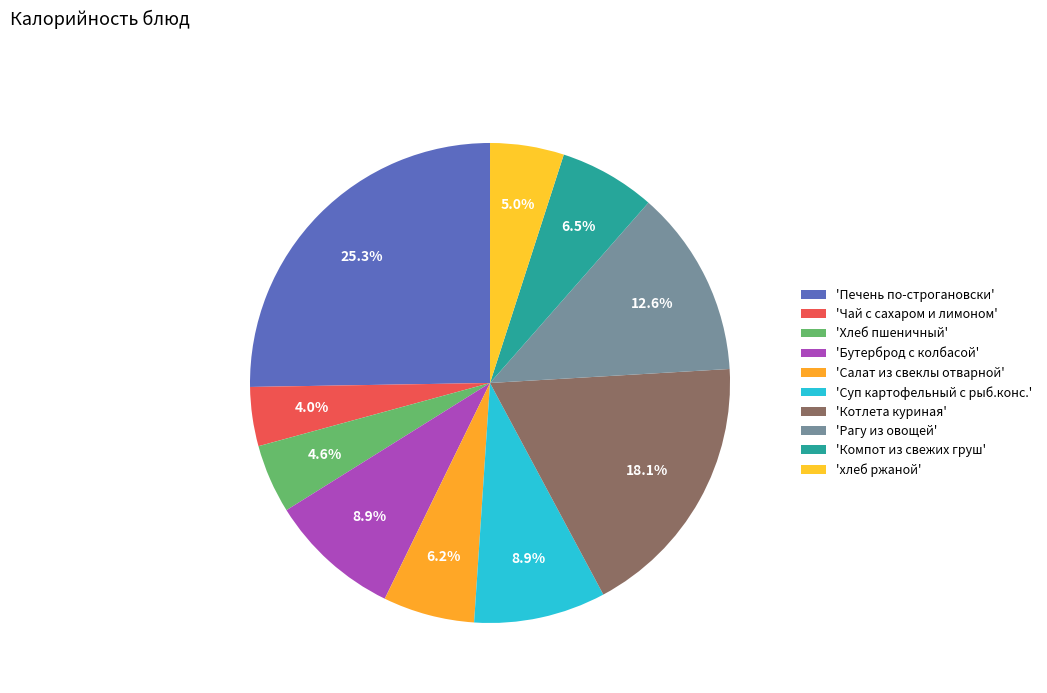

Count the number of slices in the pie.

10